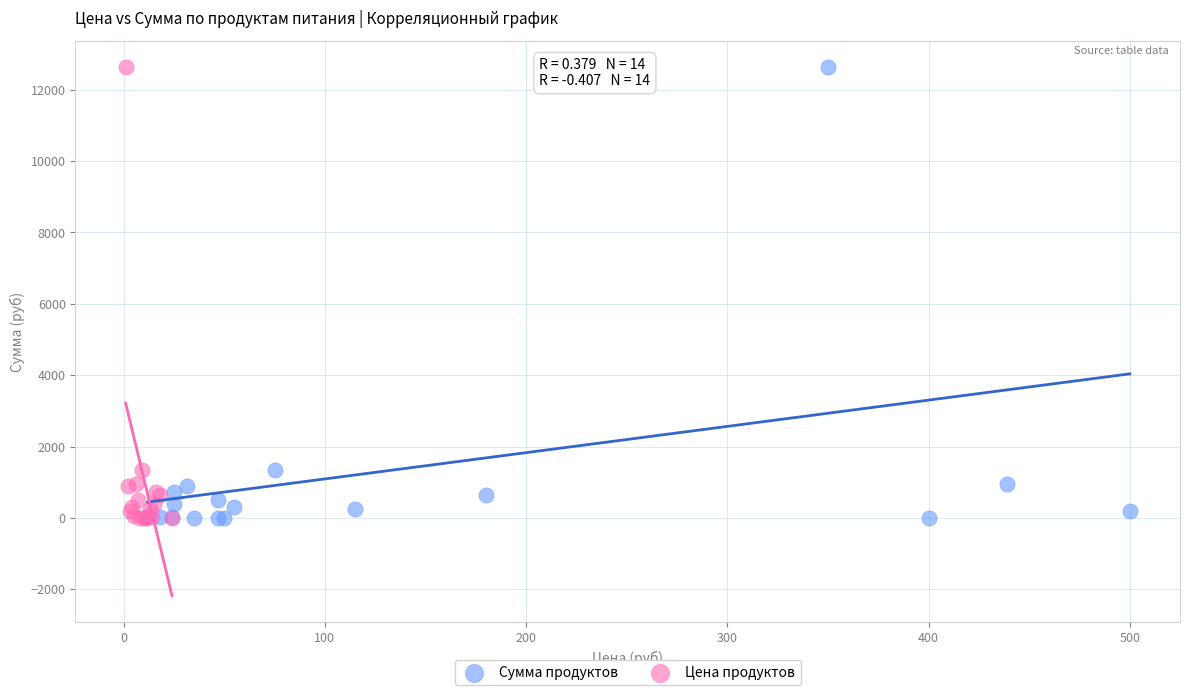

What are all the series names shown in the legend?

Сумма продуктов, Цена продуктов